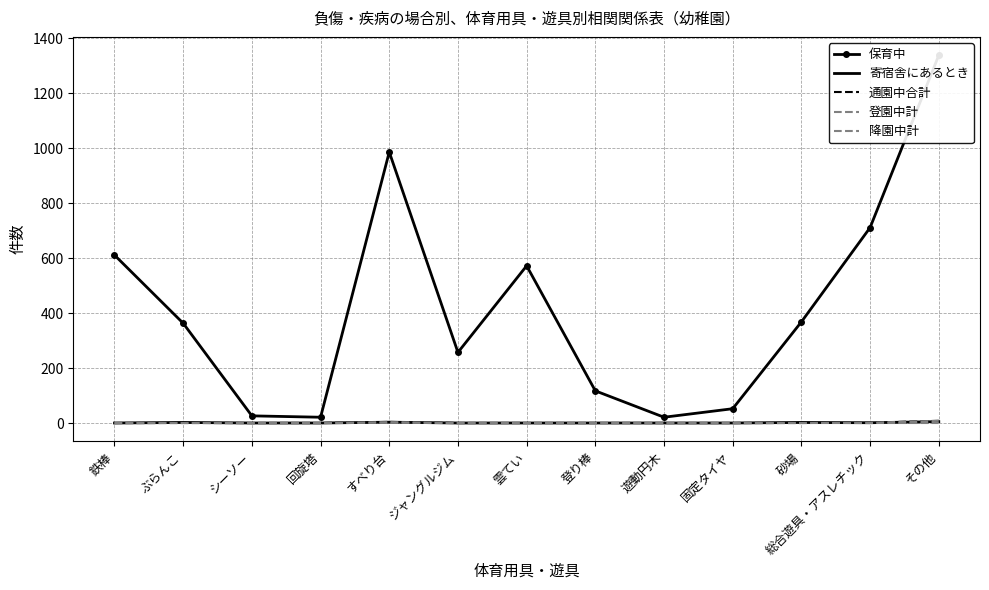

Where is 寄宿舎にあるとき nearest to the value 2?

ぶらんこ